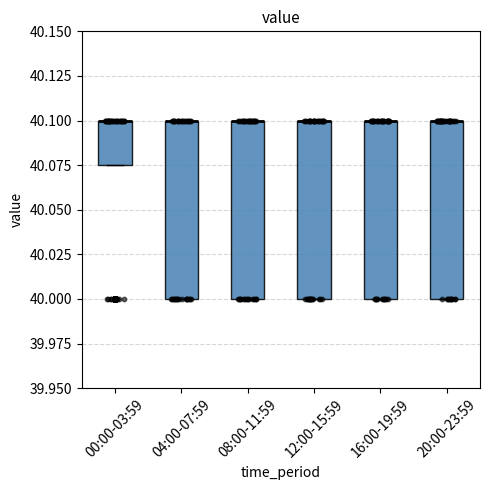

Reading left to right, read every box against the y-axis: the position of its median line, the range the box covers, and the ends of its whiskers. The values are not printed on the chart, so give them approximately, as read against the axis.

00:00-03:59: median 40.100 (drawn on the box's upper edge), box 40.075 to 40.100, whiskers 40.075 to 40.100
04:00-07:59: median 40.100 (drawn on the box's upper edge), box 40.000 to 40.100, whiskers 40.000 to 40.100
08:00-11:59: median 40.100 (drawn on the box's upper edge), box 40.000 to 40.100, whiskers 40.000 to 40.100
12:00-15:59: median 40.100 (drawn on the box's upper edge), box 40.000 to 40.100, whiskers 40.000 to 40.100
16:00-19:59: median 40.100 (drawn on the box's upper edge), box 40.000 to 40.100, whiskers 40.000 to 40.100
20:00-23:59: median 40.100 (drawn on the box's upper edge), box 40.000 to 40.100, whiskers 40.000 to 40.100